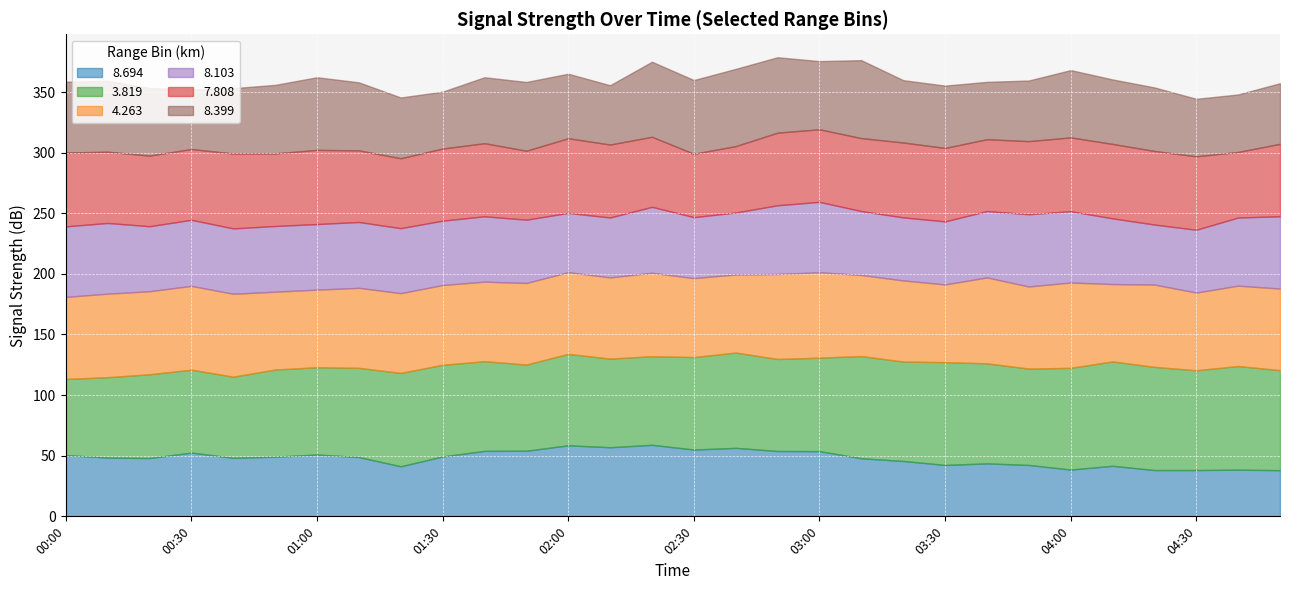

What is the total value across all series at 03:10?

376.3